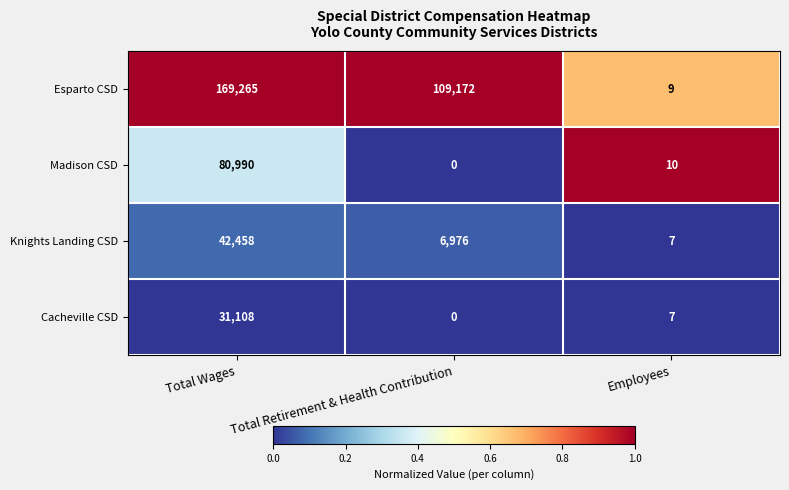

How many categories are shown in the chart?

3